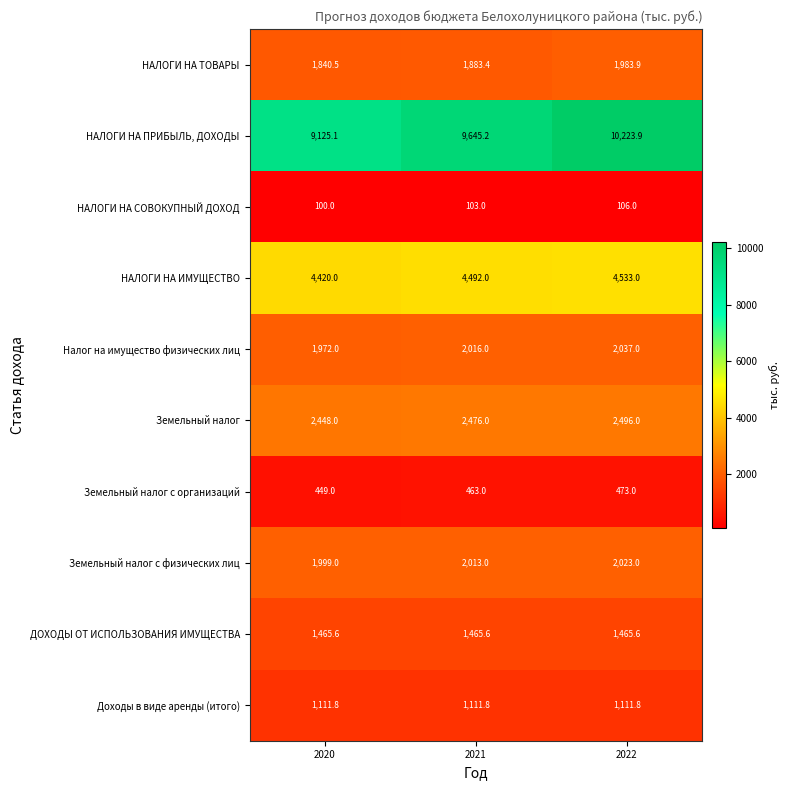

Reading right to left, transcribe all the data shown in this chart.

НАЛОГИ НА ТОВАРЫ: 1983.9	1883.4	1840.5
НАЛОГИ НА ПРИБЫЛЬ, ДОХОДЫ: 10223.9	9645.2	9125.1
НАЛОГИ НА СОВОКУПНЫЙ ДОХОД: 106.0	103.0	100.0
НАЛОГИ НА ИМУЩЕСТВО: 4533.0	4492.0	4420.0
Налог на имущество физических лиц: 2037.0	2016.0	1972.0
Земельный налог: 2496.0	2476.0	2448.0
Земельный налог с организаций: 473.0	463.0	449.0
Земельный налог с физических лиц: 2023.0	2013.0	1999.0
ДОХОДЫ ОТ ИСПОЛЬЗОВАНИЯ ИМУЩЕСТВА: 1465.6	1465.6	1465.6
Доходы в виде аренды (итого): 1111.8	1111.8	1111.8